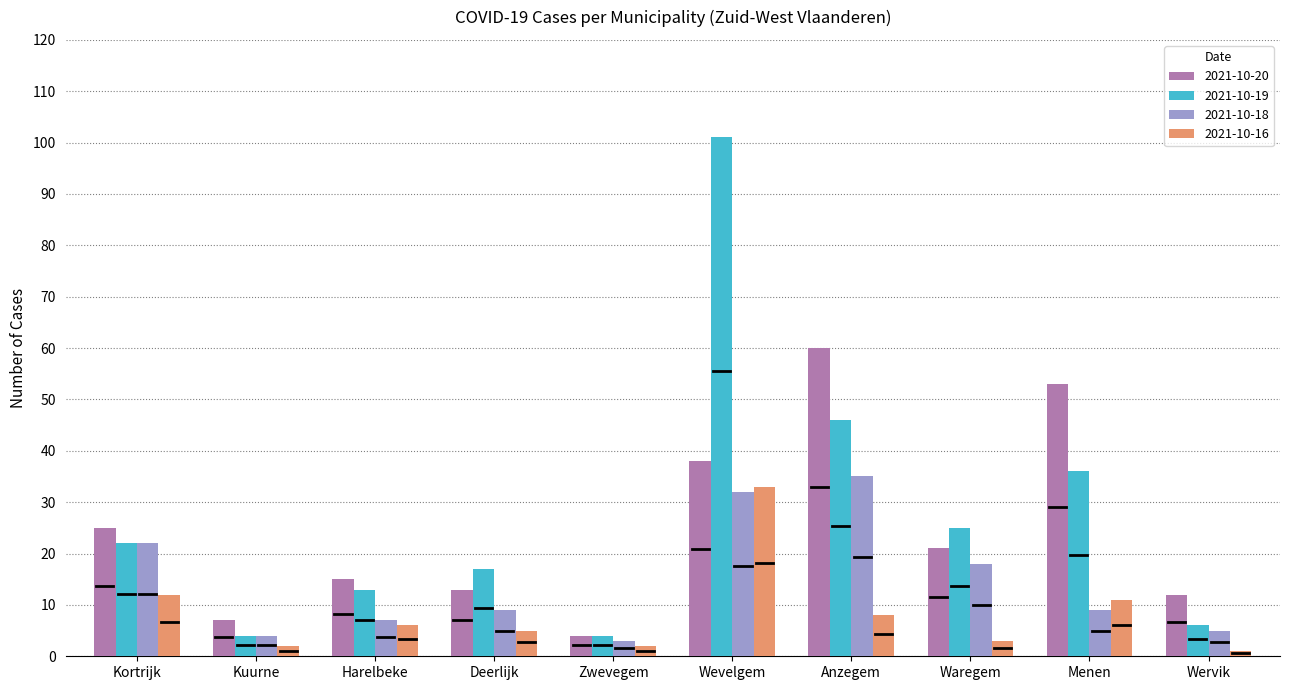

What is the label of the 3rd bar from the right?

Waregem